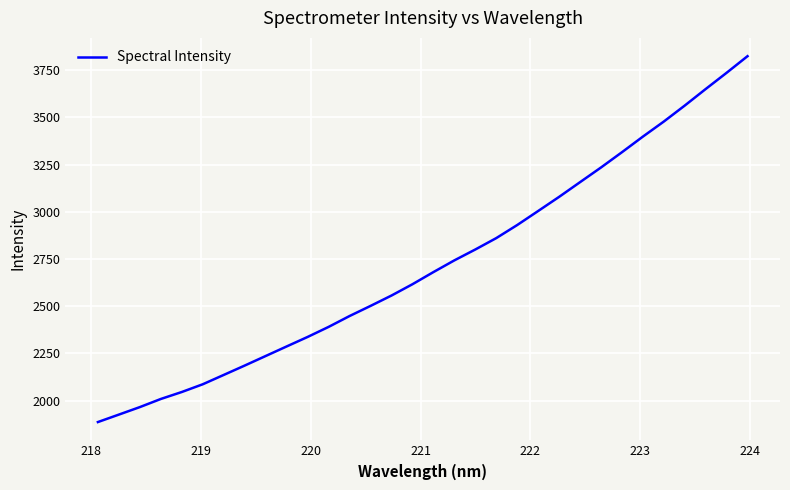

What is the maximum value shown in the chart?

3824.5